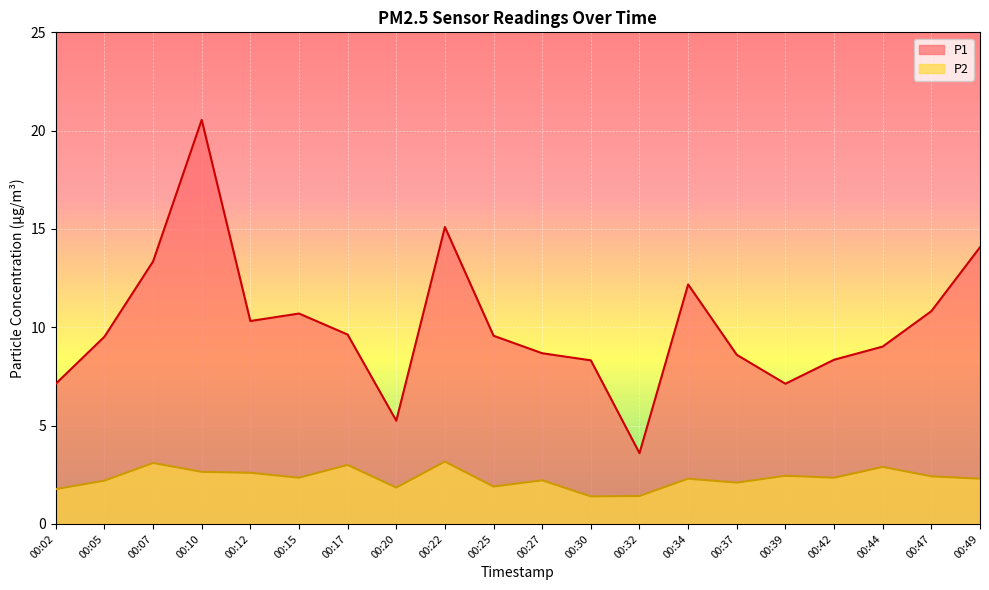

How many data points in P2 are less than 2?

5